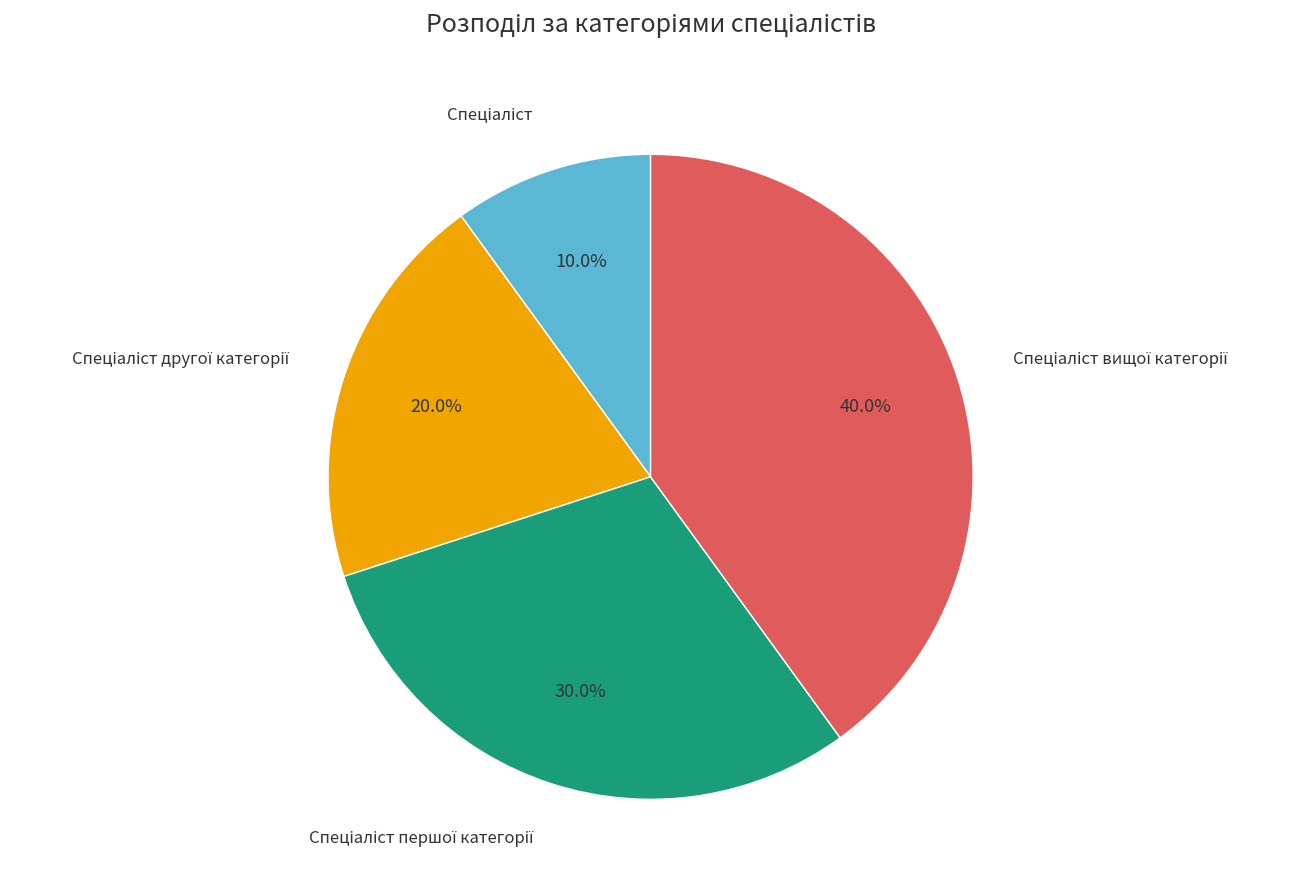

Is there any slice that represents more than half of the pie?

No